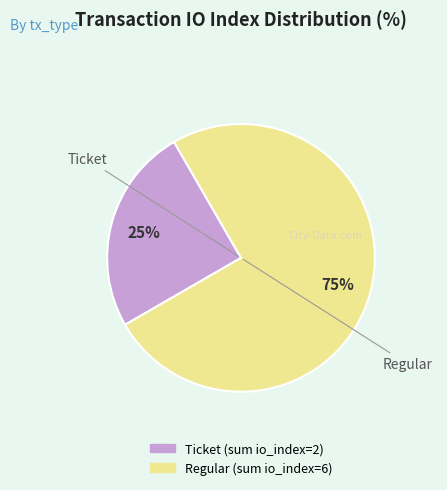

To the nearest percent, what is the difference between the largest and smallest slice percentages?

50%